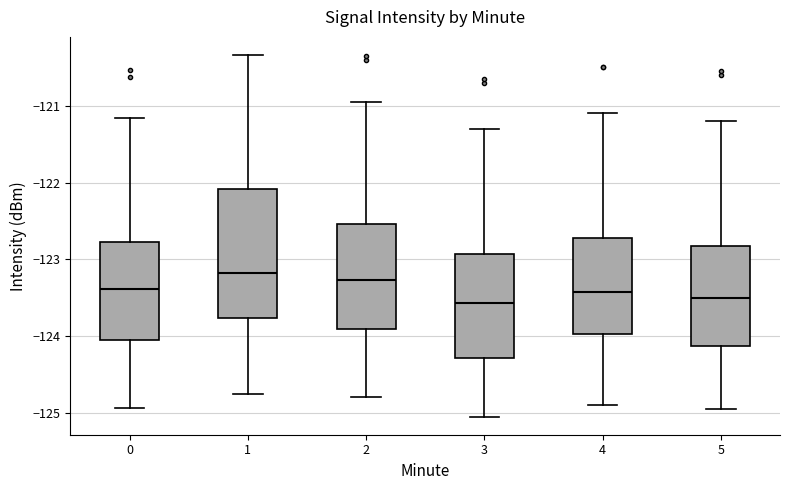

Where is the lower edge of the box at x = 3 on the y-axis? The values are not printed on the chart, so give them approximately, as read against the axis.

-124.3